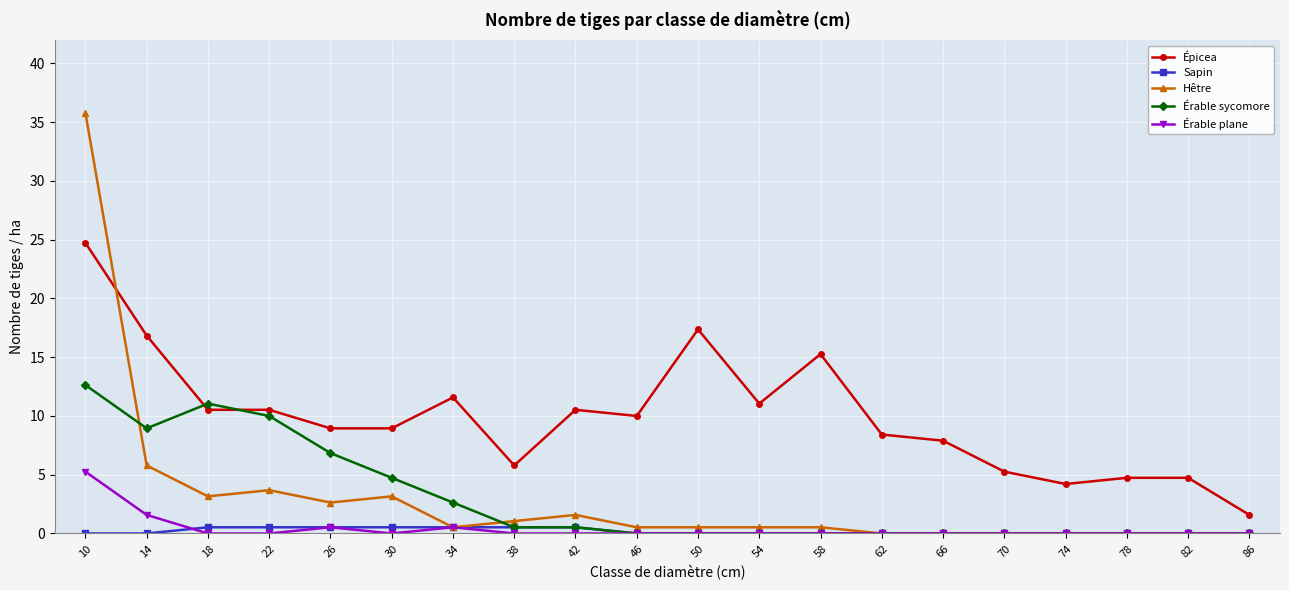

What is the difference between the Hêtre values at 50 and 78?

0.5